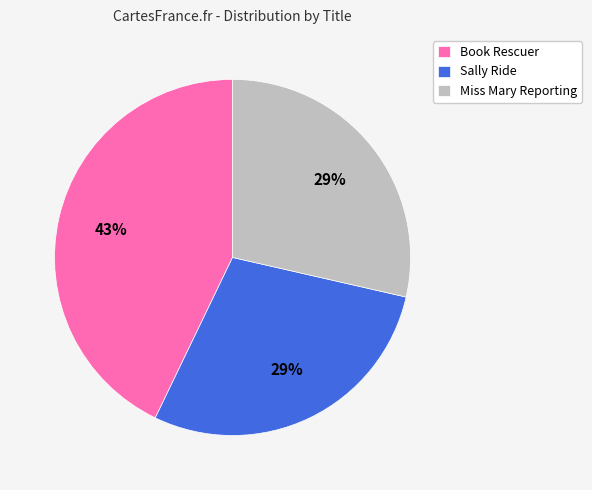

Is there any slice that represents more than half of the pie?

No